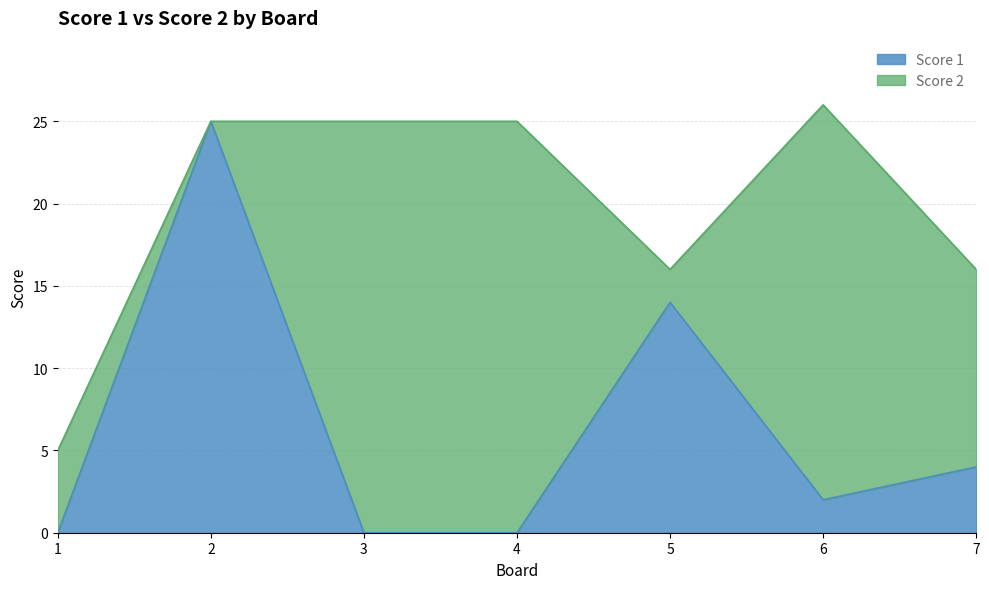

How many lines are shown in the chart?

2